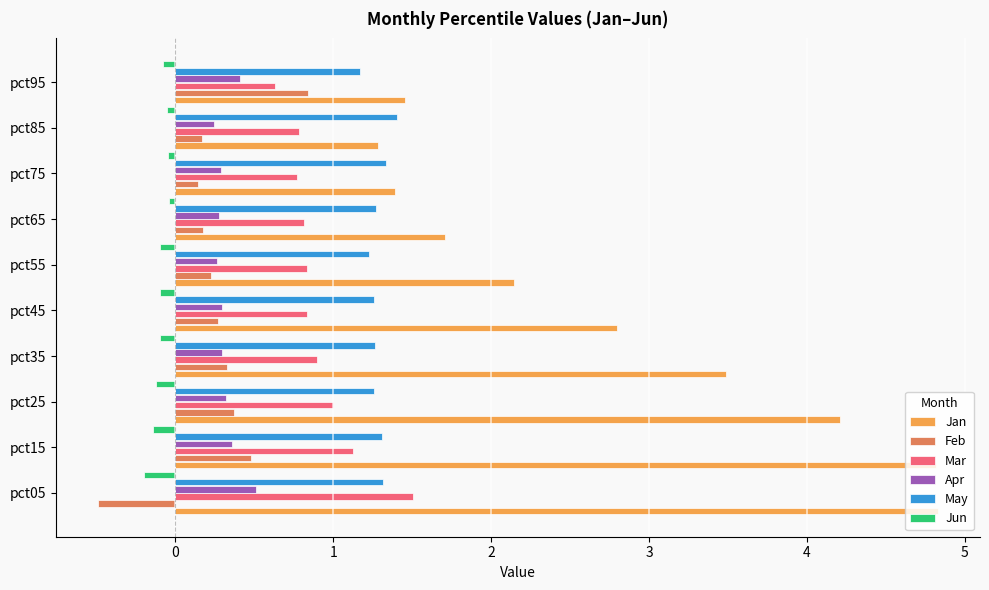

Which series has the largest total across all categories?

Jan